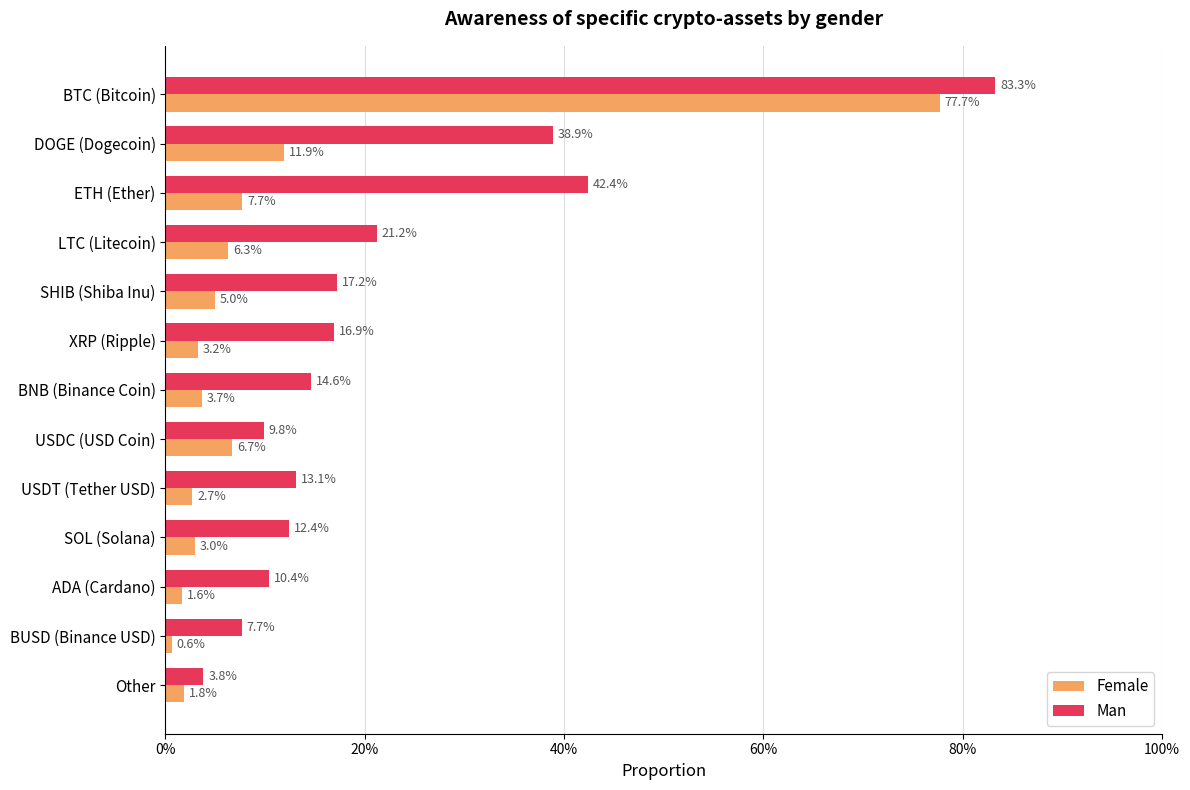

What are all the series names shown in the legend?

Female, Man